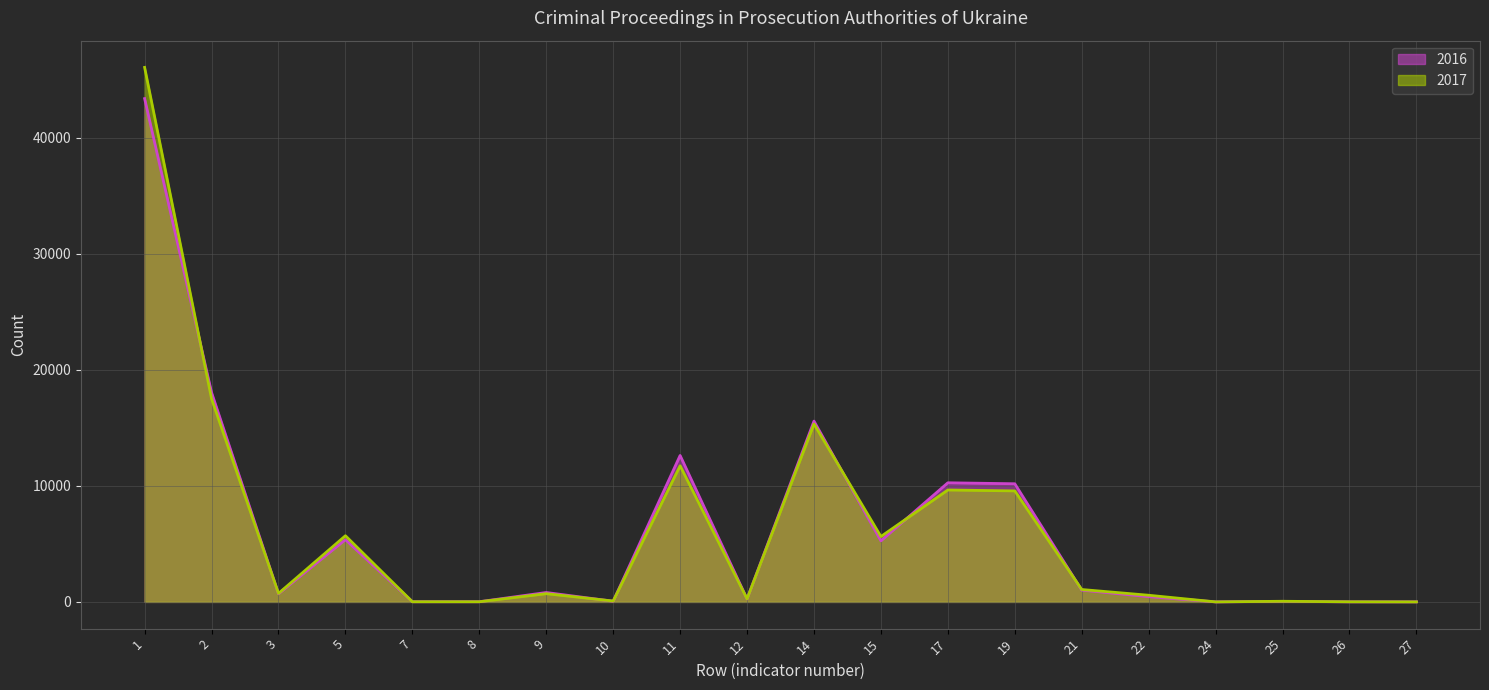

In 2016, how many points are higher than both neighbors (excluding endpoints)?

6